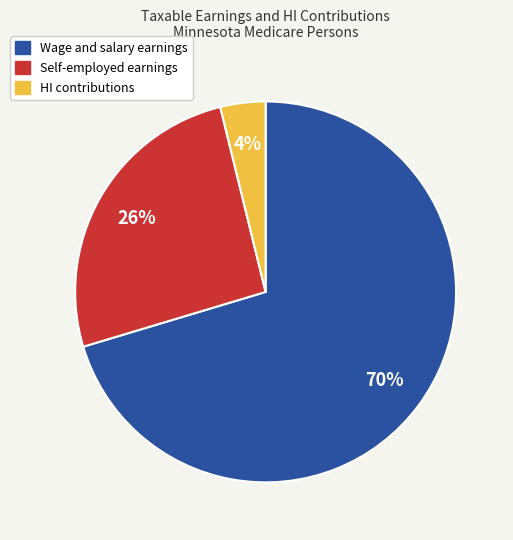

Rank the categories by value from highest to lowest.

Wage and salary earnings, Self-employed earnings, HI contributions